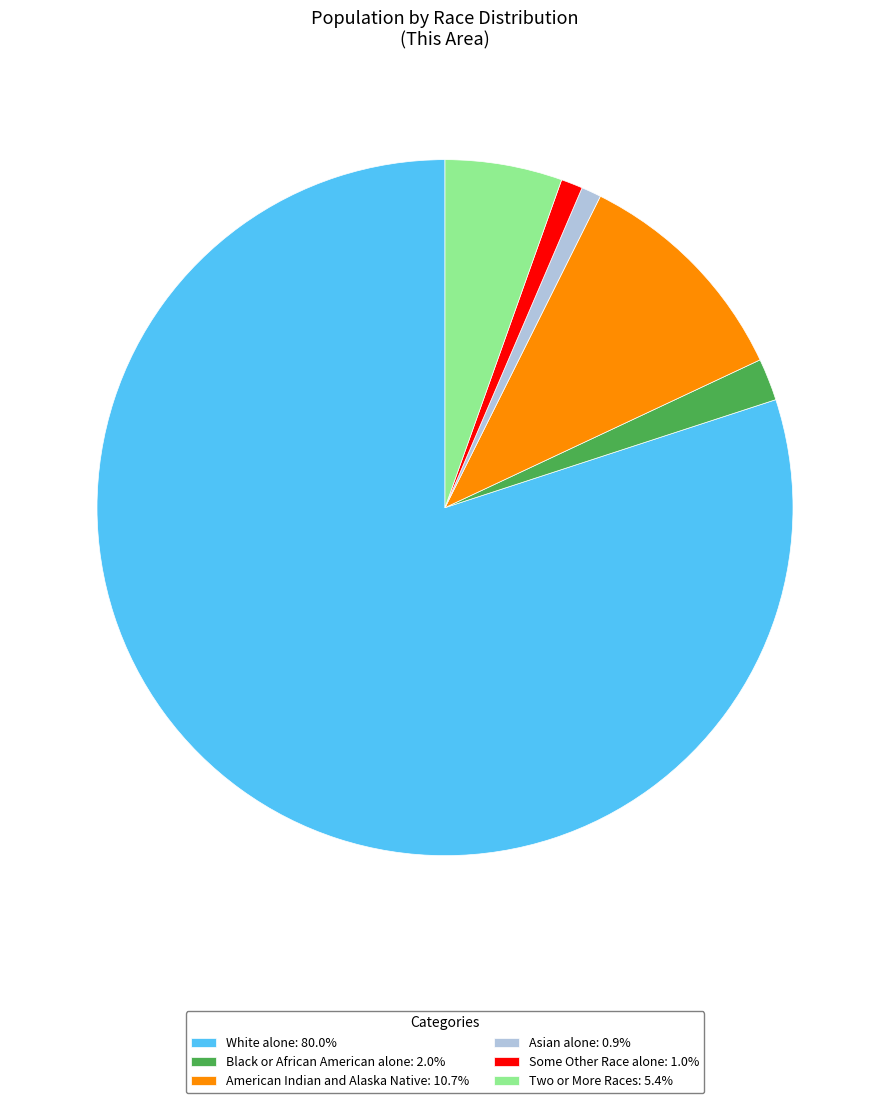

What is the ratio of the value at American Indian and Alaska Native: 10.7% to the value at Two or More Races: 5.4%?

2.0